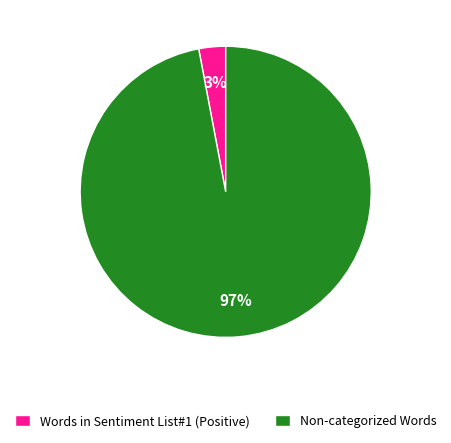

Which category has the biggest portion of the pie?

Non-categorized Words